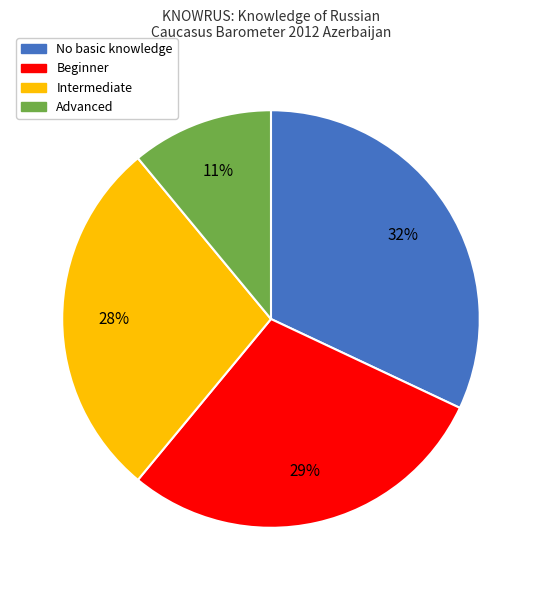

To the nearest percent, what is the difference between the largest and smallest slice percentages?

21%